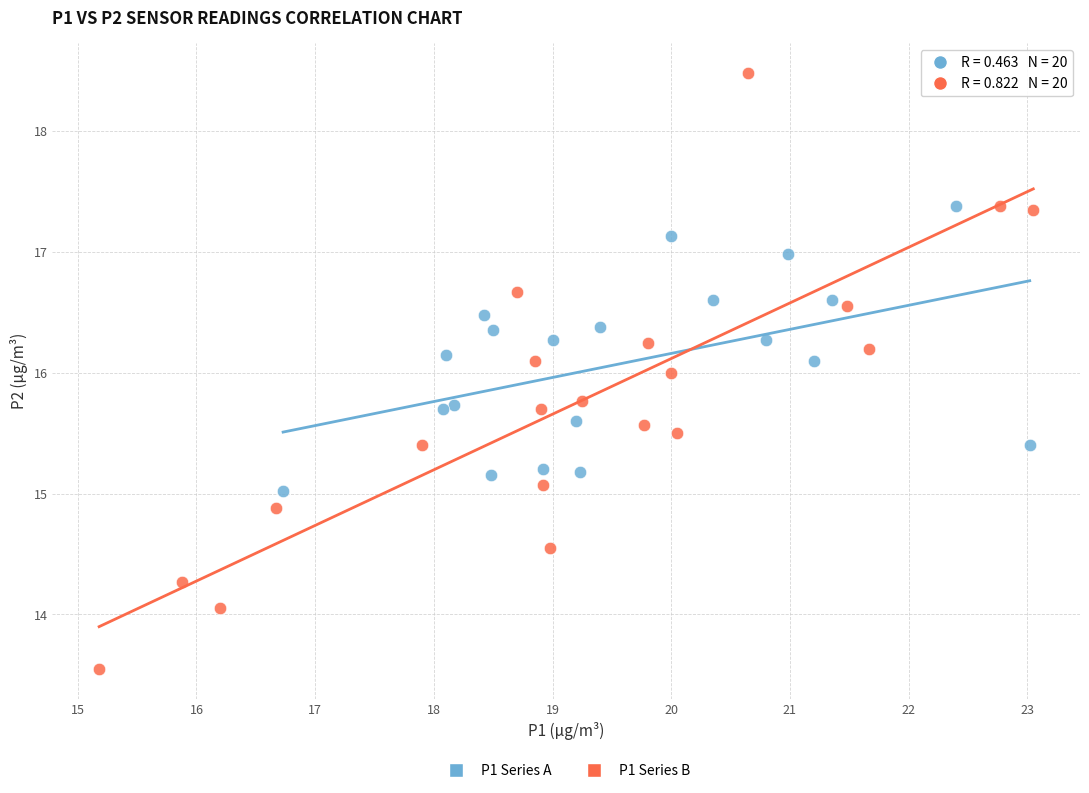

Which series contains the highest Y value?

P1 Series B